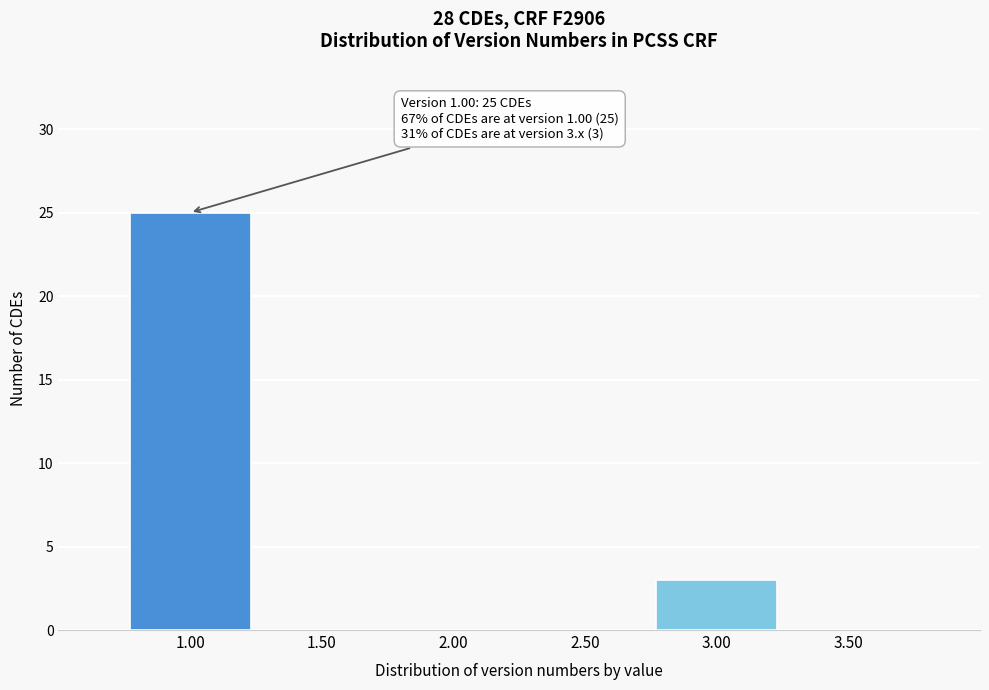

Over which range of the x-axis is the bar tallest?

0.75 to 1.25